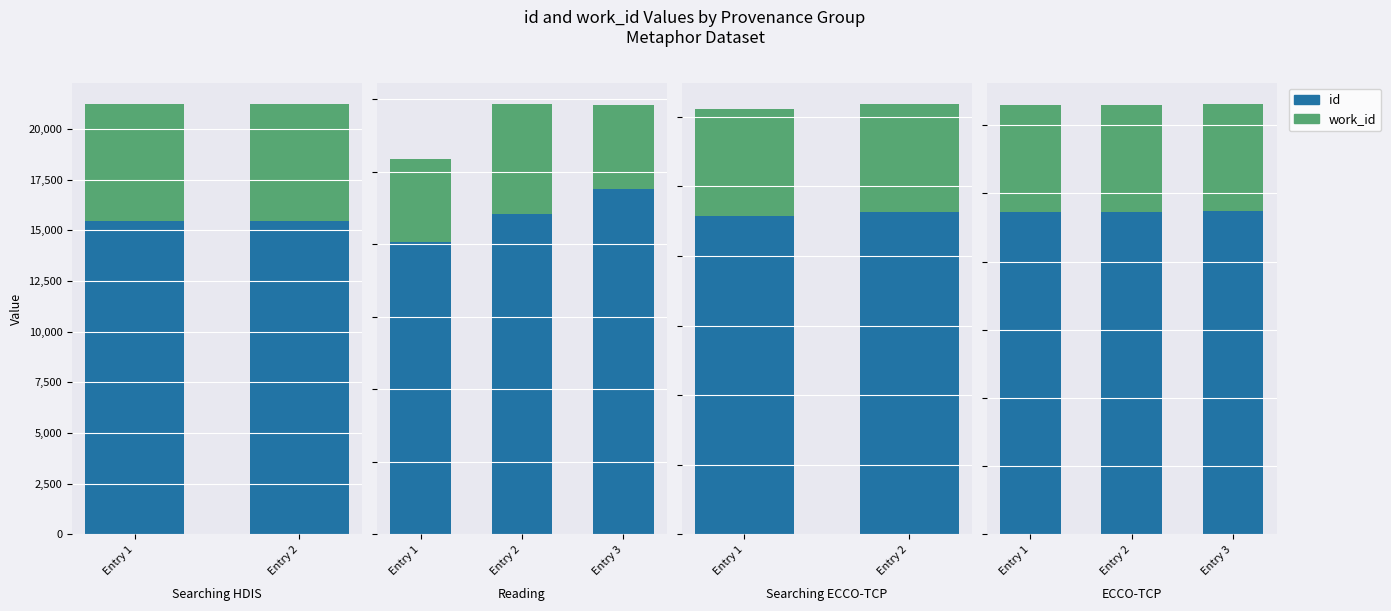

What value does the work_id series have at Entry 1?

7837